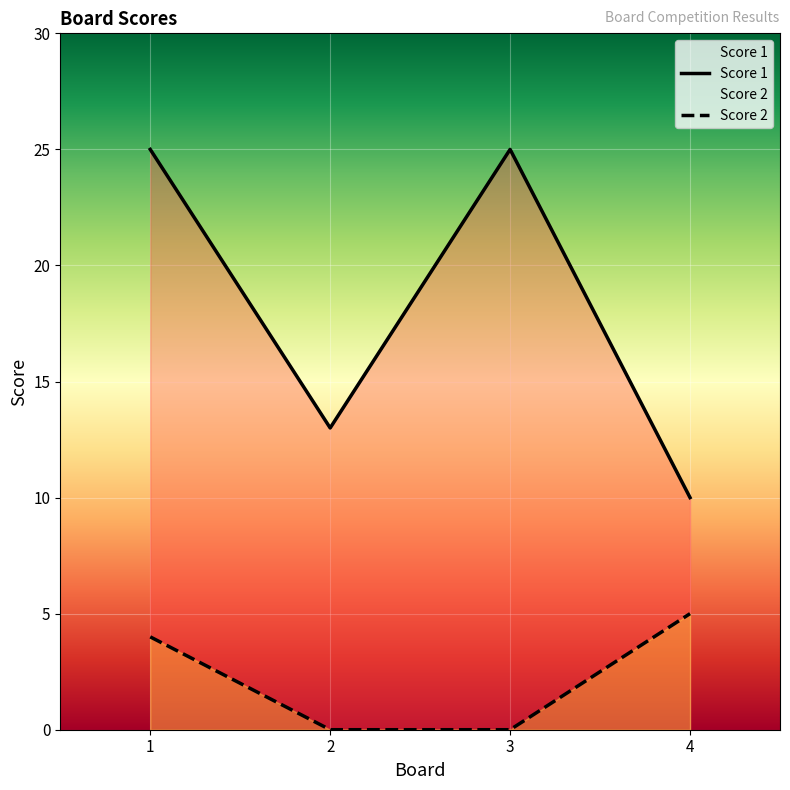

Reading left to right, transcribe all the data shown in this chart.

Score 1: 1=25	2=13	3=25	4=10
Score 2: 1=4	2=0	3=0	4=5